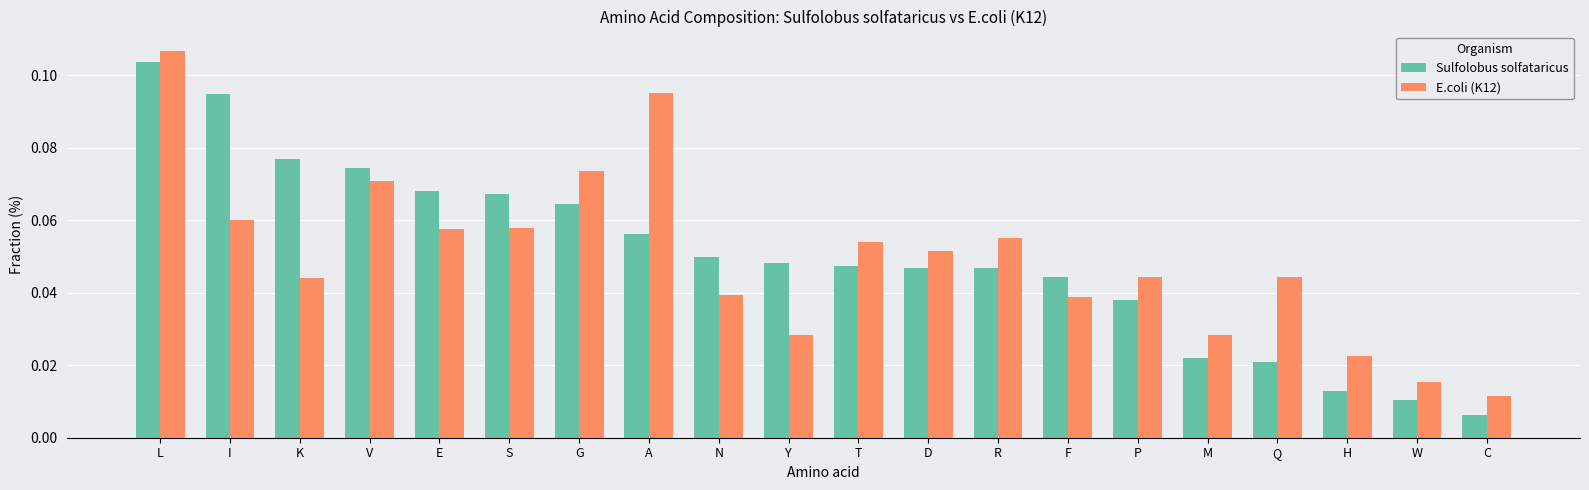

Which label corresponds to the largest value in the chart?

L